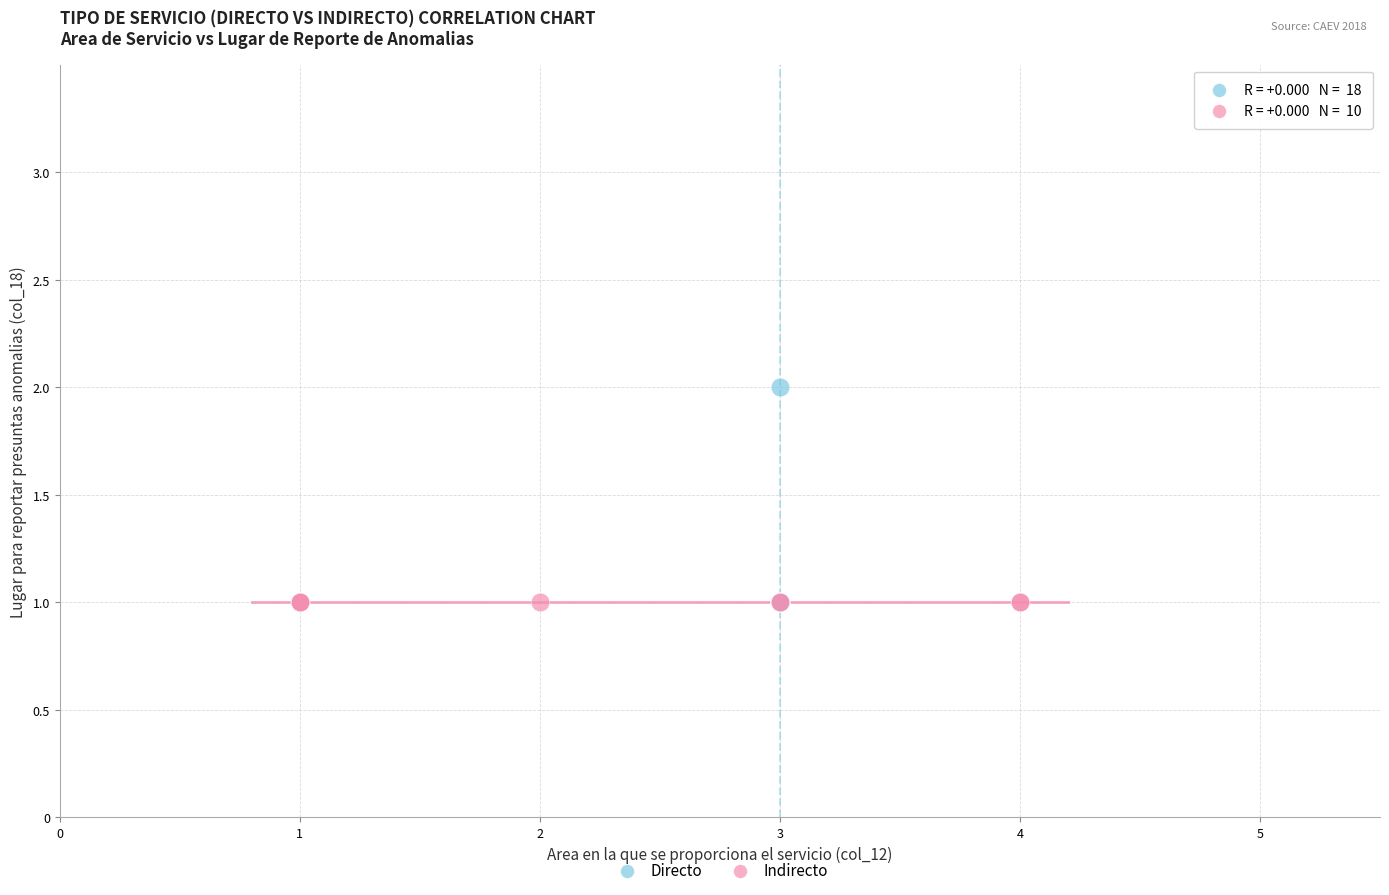

Which series reaches the maximum Y coordinate?

Directo